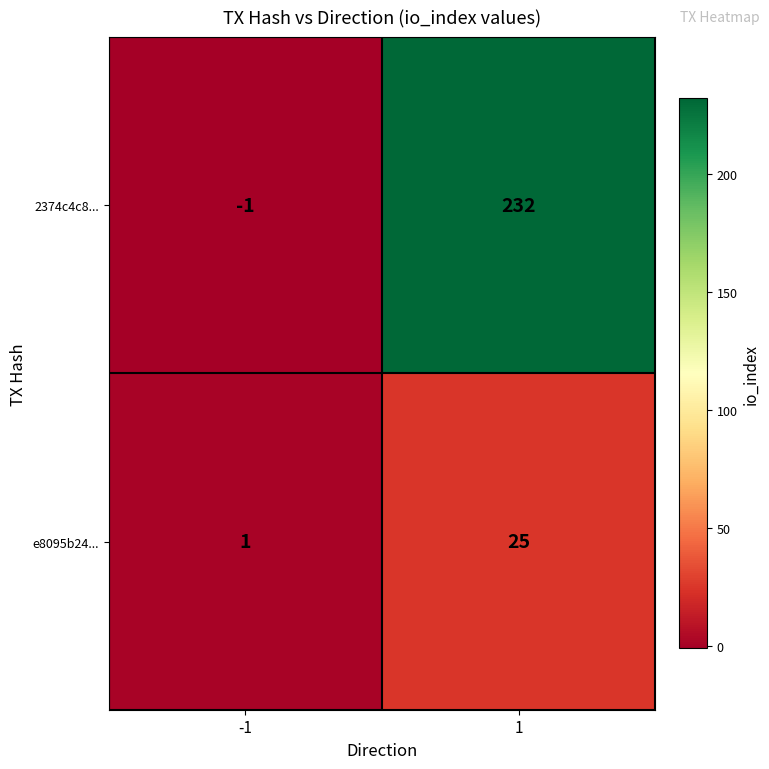

True or false: e8095b24... has a value of 16 at 1.

False